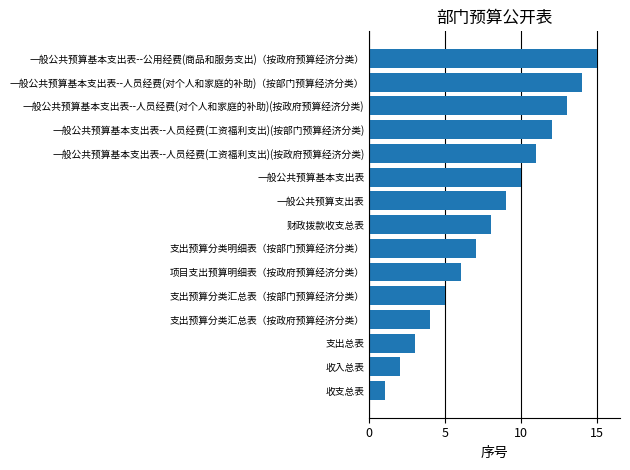

Is it true that the value at 一般公共预算支出表 is 9?

True